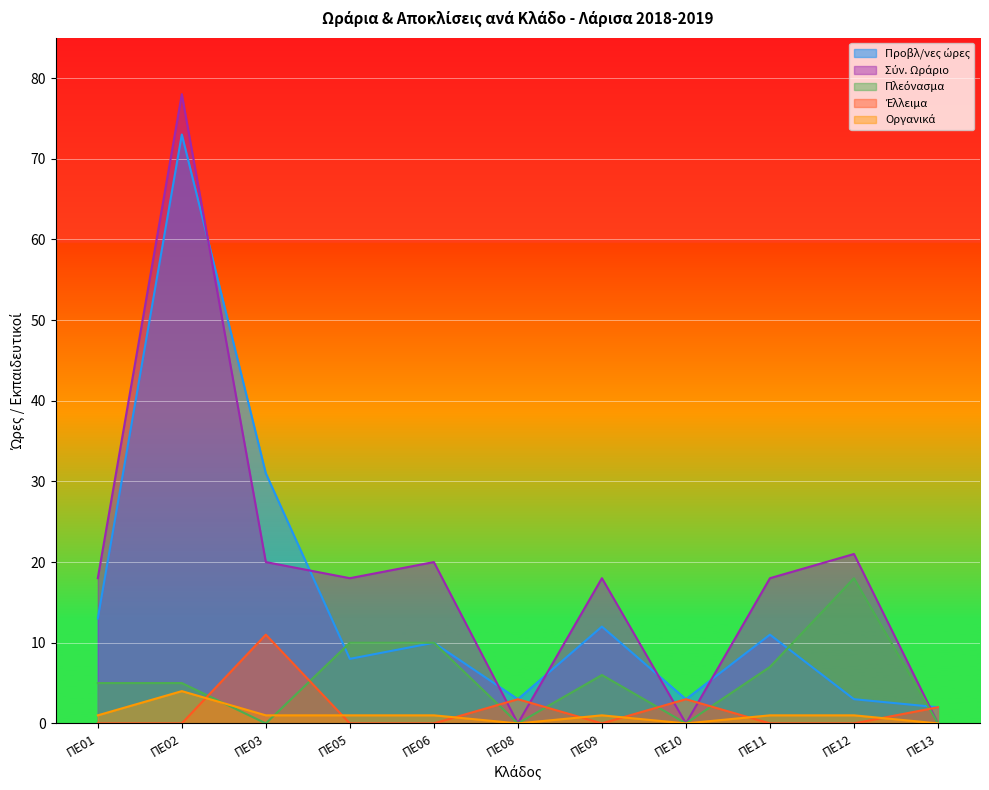

Which series has the largest total across all categories?

Σύν. Ωράριο